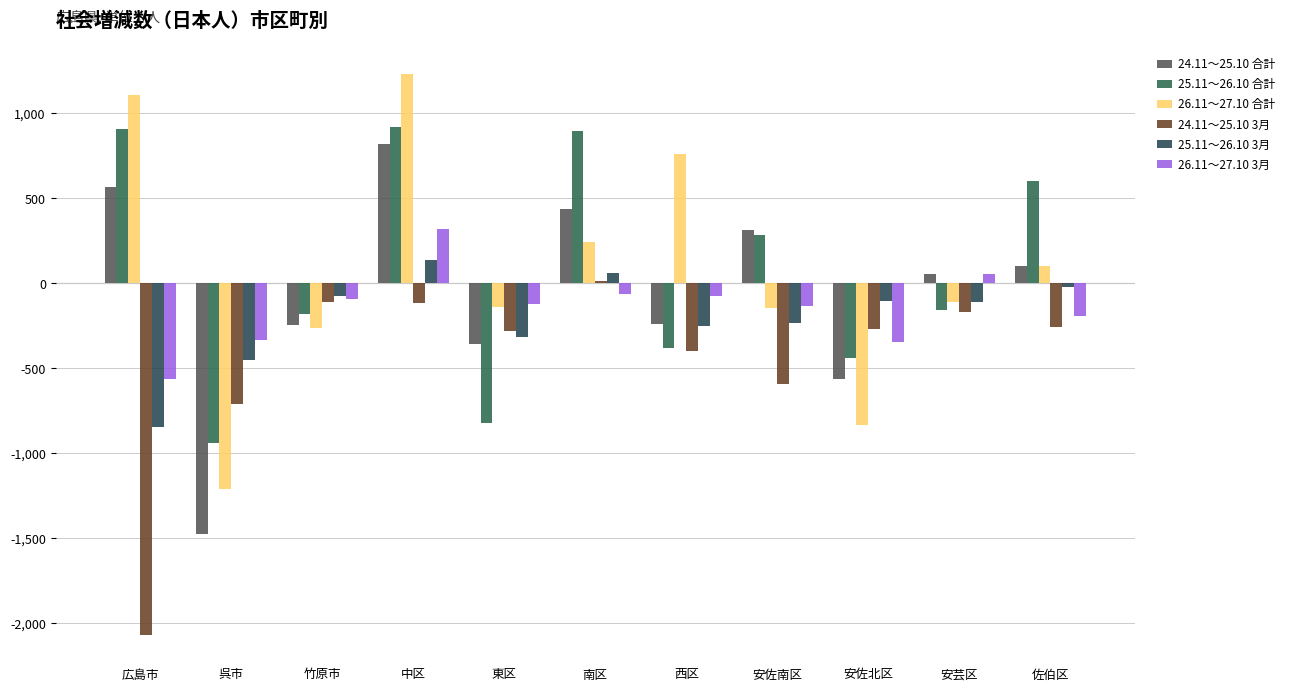

At 佐伯区, list the series in order from largest to smallest.

25.11～26.10 合計, 24.11～25.10 合計, 26.11～27.10 合計, 25.11～26.10 3月, 26.11～27.10 3月, 24.11～25.10 3月